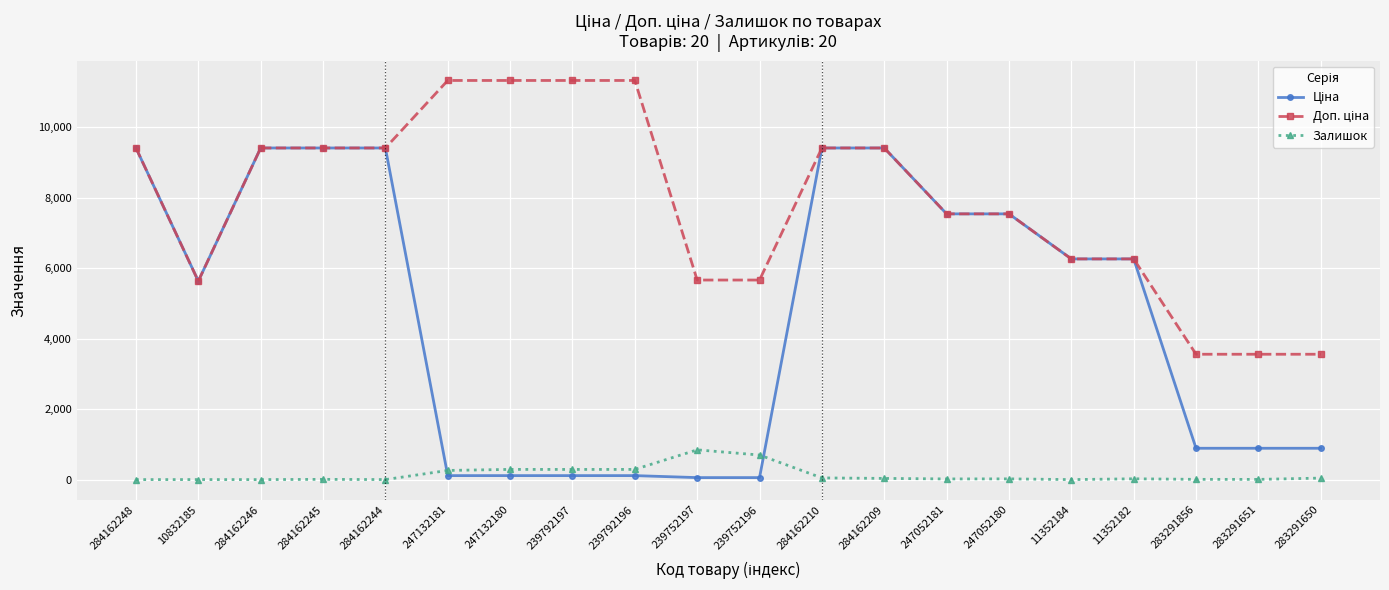

At which category is the sum across all series the highest?

284162210